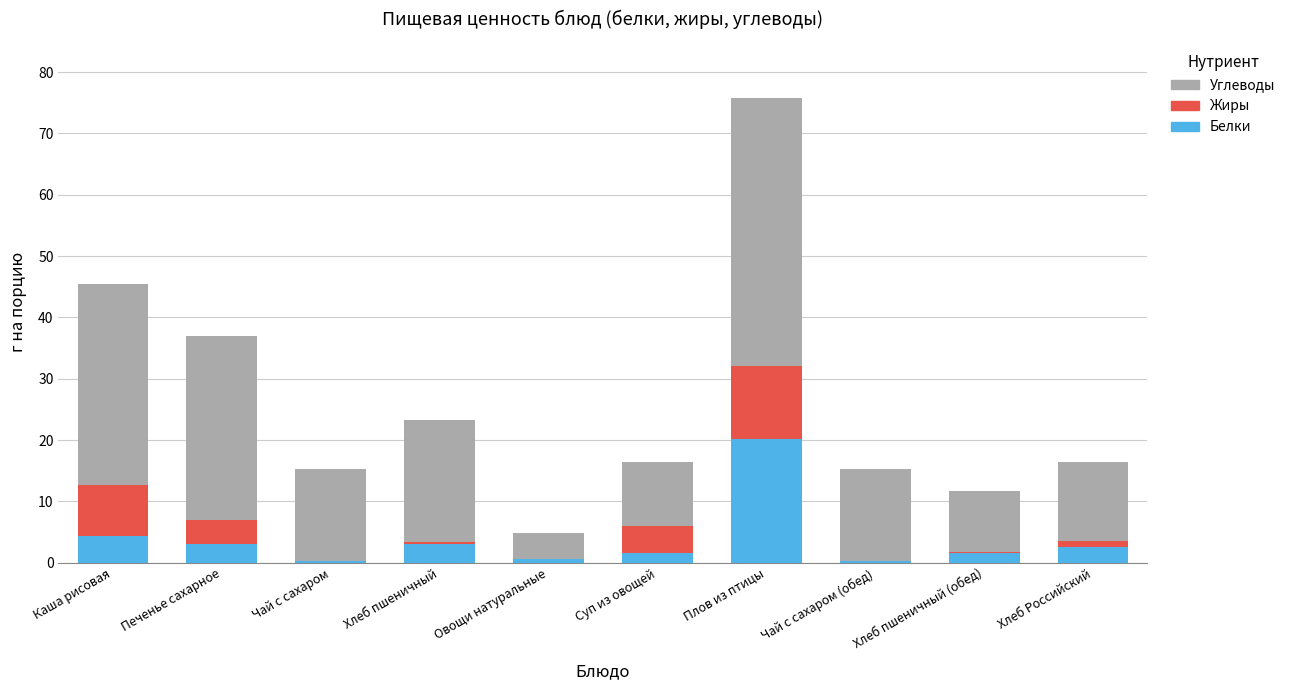

What is the sum of all Белки values?

37.3